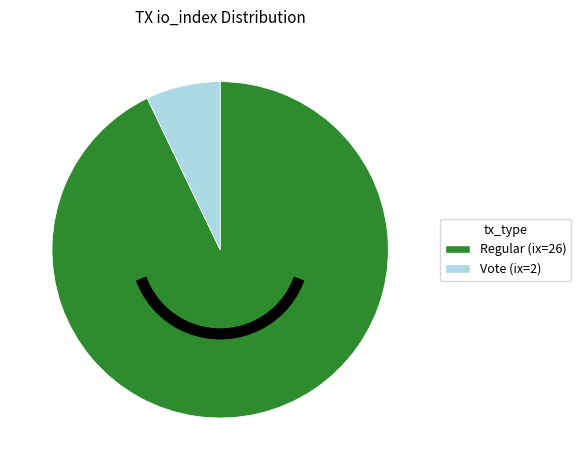

Approximately how many times larger is the value at Regular (ix=26) compared to Vote (ix=2)?

13.0